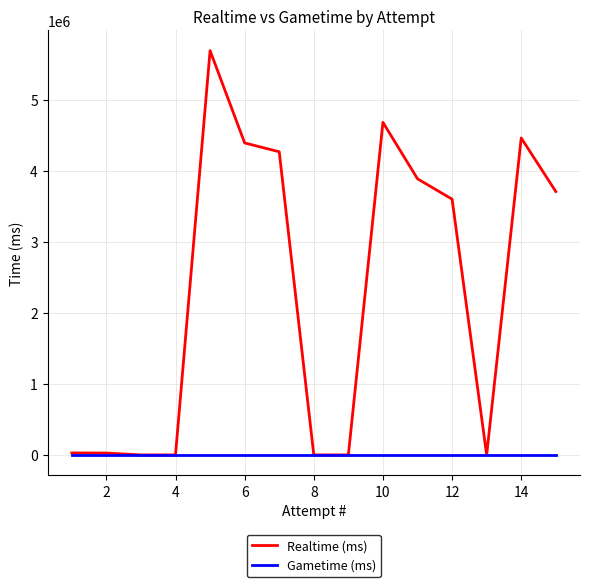

How many data points in Realtime (ms) are less than 3599384?

7